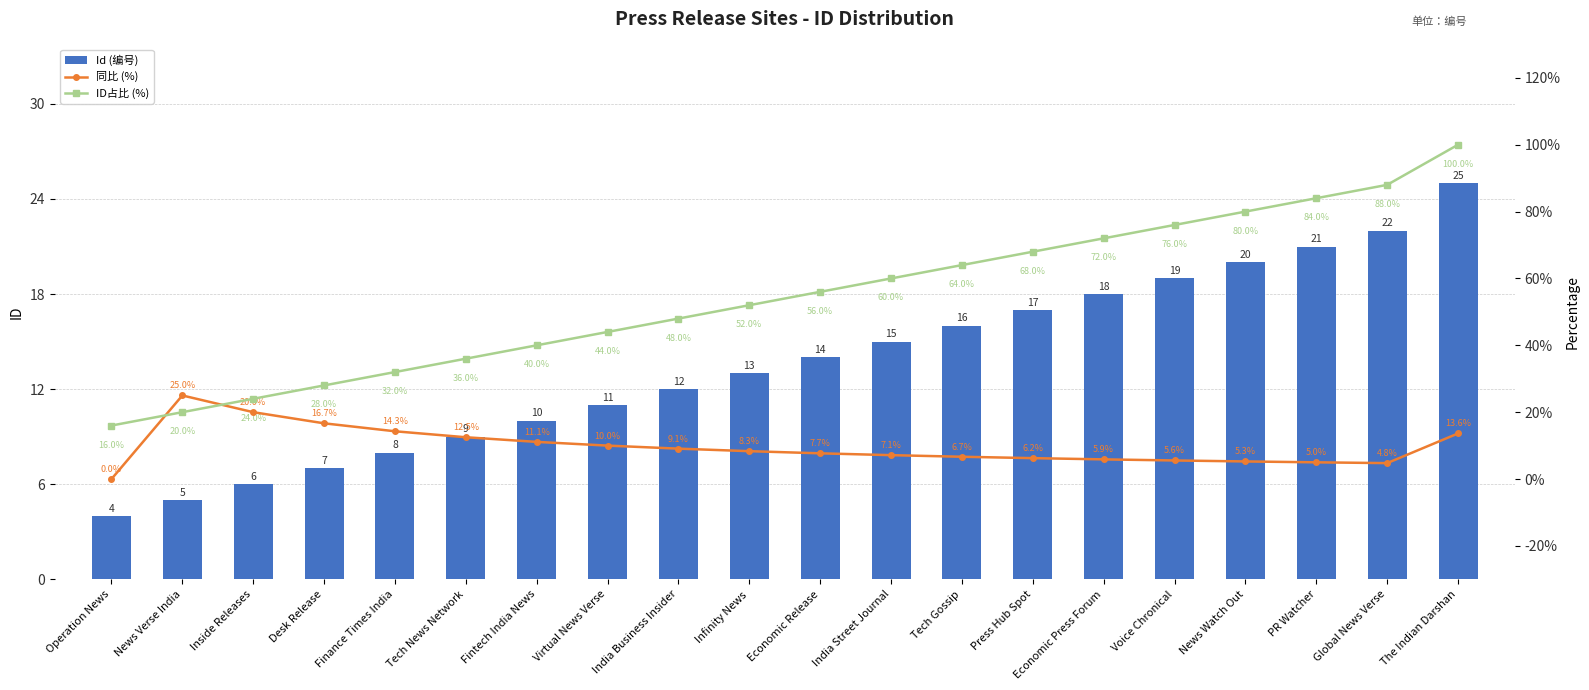

Is the value of Id (编号) at Economic Press Forum greater than the value of 同比 (%) at Tech News Network?

Yes